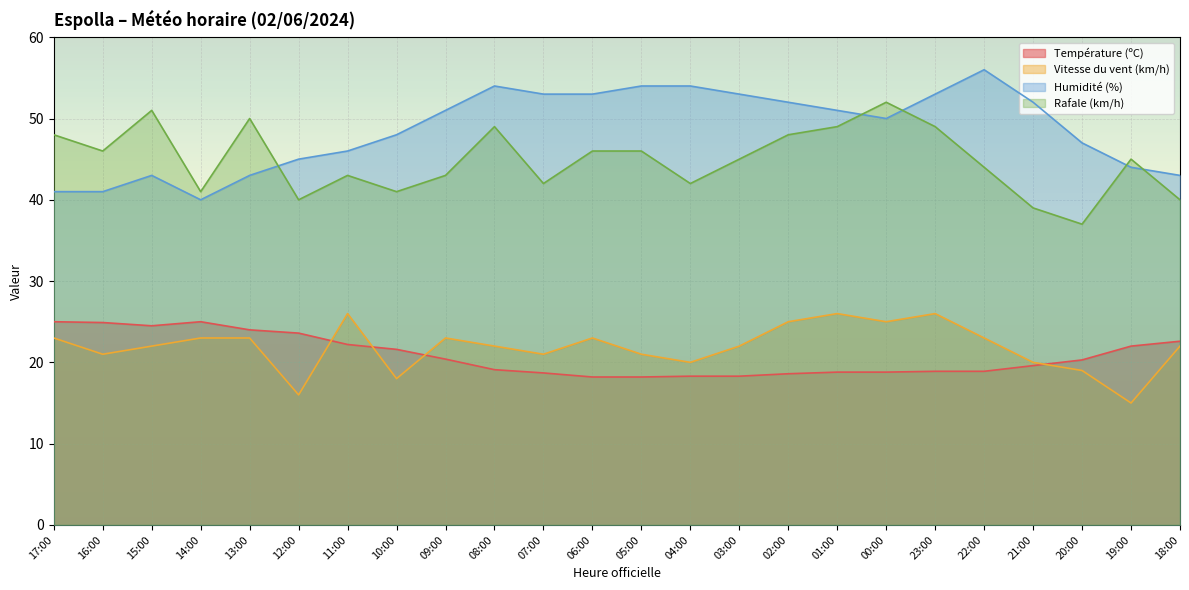

Reading left to right, extract all data points from this chart.

Température (ºC): 25.0	24.9	24.5	25.0	24.0	23.6	22.2	21.6	20.4	19.1	18.7	18.2	18.2	18.3	18.3	18.6	18.8	18.8	18.9	18.9	19.6	20.3	22.0	22.6
Vitesse du vent (km/h): 23.0	21.0	22.0	23.0	23.0	16.0	26.0	18.0	23.0	22.0	21.0	23.0	21.0	20.0	22.0	25.0	26.0	25.0	26.0	23.0	20.0	19.0	15.0	22.0
Humidité (%): 41.0	41.0	43.0	40.0	43.0	45.0	46.0	48.0	51.0	54.0	53.0	53.0	54.0	54.0	53.0	52.0	51.0	50.0	53.0	56.0	52.0	47.0	44.0	43.0
Rafale (km/h): 48.0	46.0	51.0	41.0	50.0	40.0	43.0	41.0	43.0	49.0	42.0	46.0	46.0	42.0	45.0	48.0	49.0	52.0	49.0	44.0	39.0	37.0	45.0	40.0